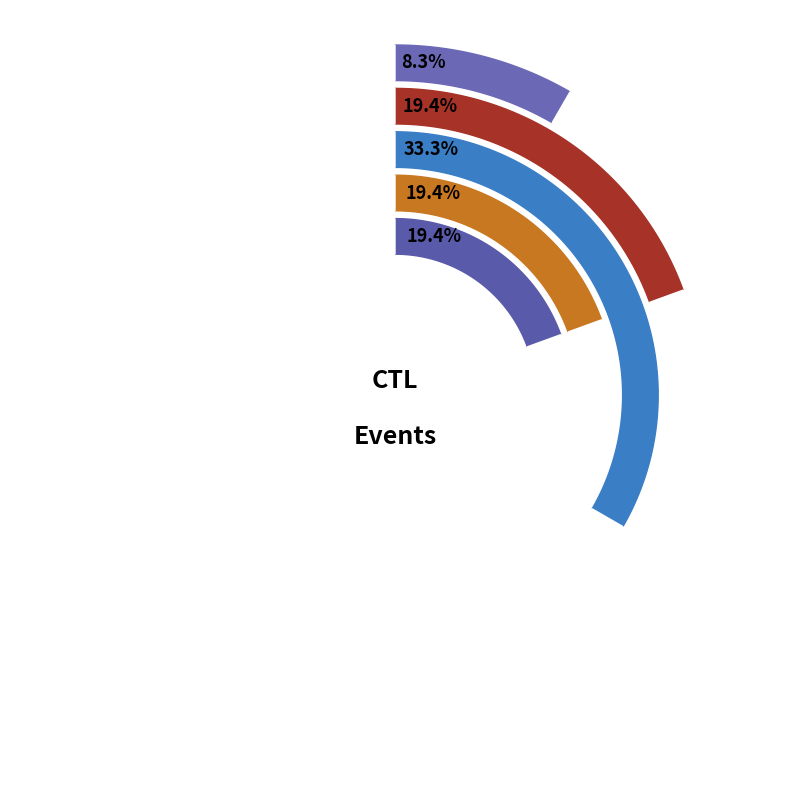

Approximately how many times larger is the value at 201721 compared to 201706?

1.0